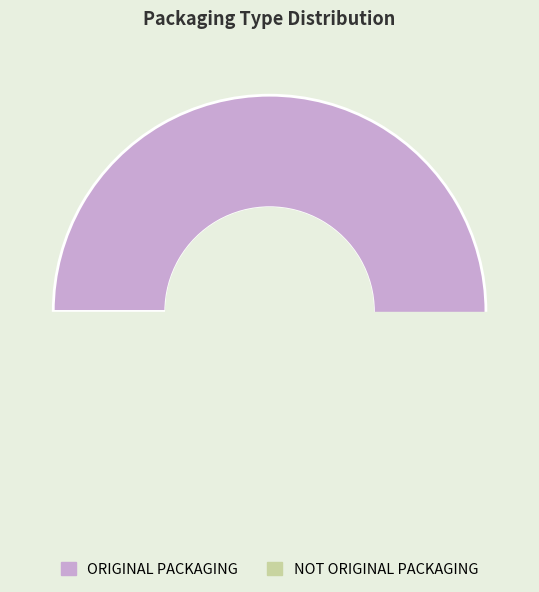

Do NOT ORIGINAL PACKAGING and ORIGINAL PACKAGING together represent more than half of the pie?

Yes